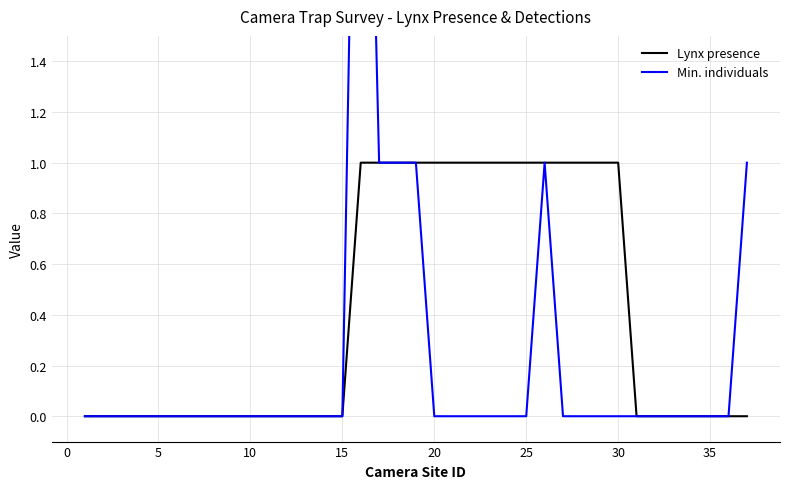

Is this an area chart (filled region under the line)?

No